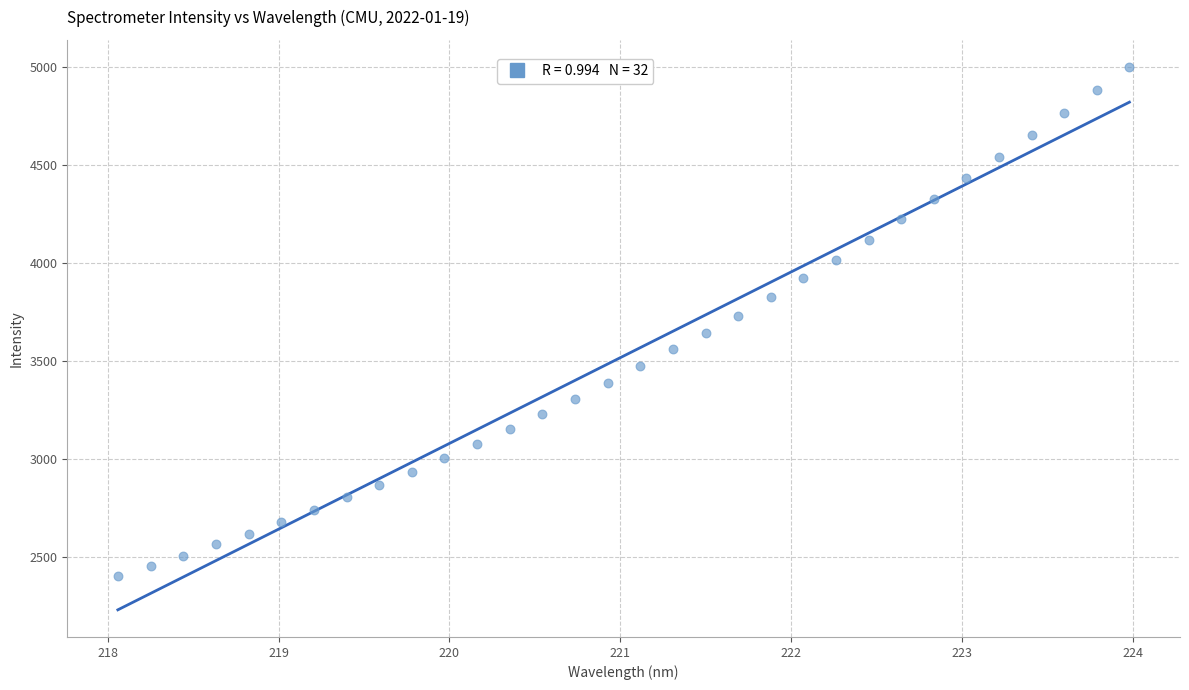

What is the range of Y values (max minus min)?

2593.2